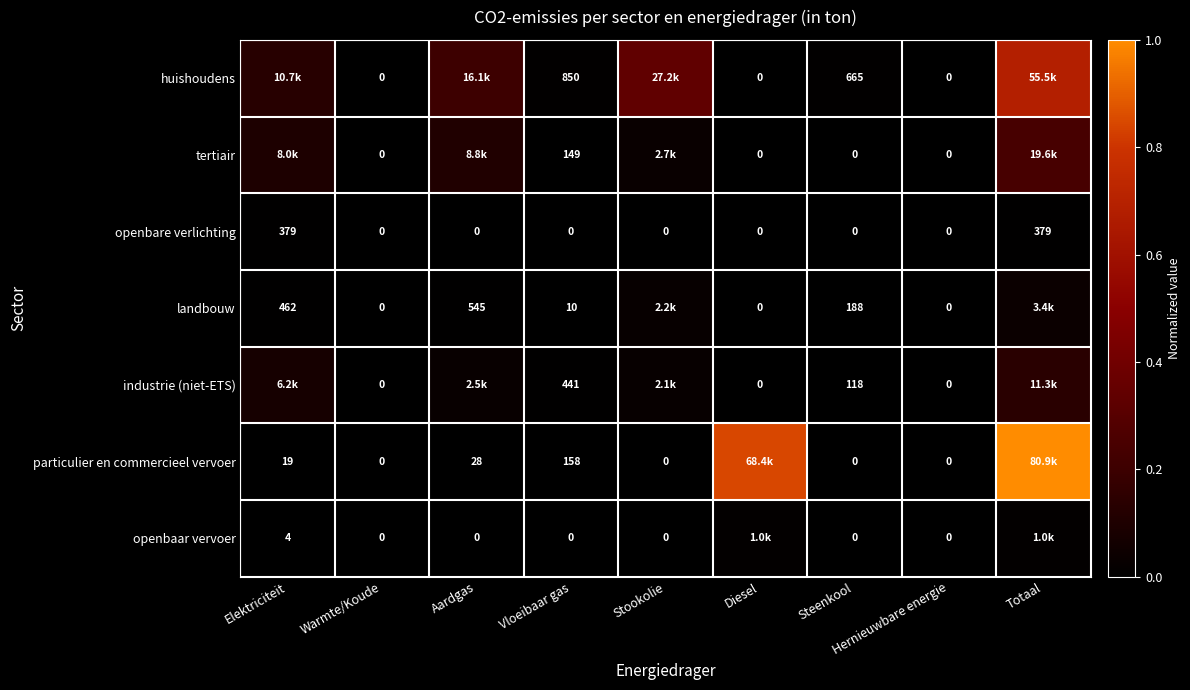

Is the value of landbouw at Warmte/Koude greater than the value of particulier en commercieel vervoer at Vloeibaar gas?

No